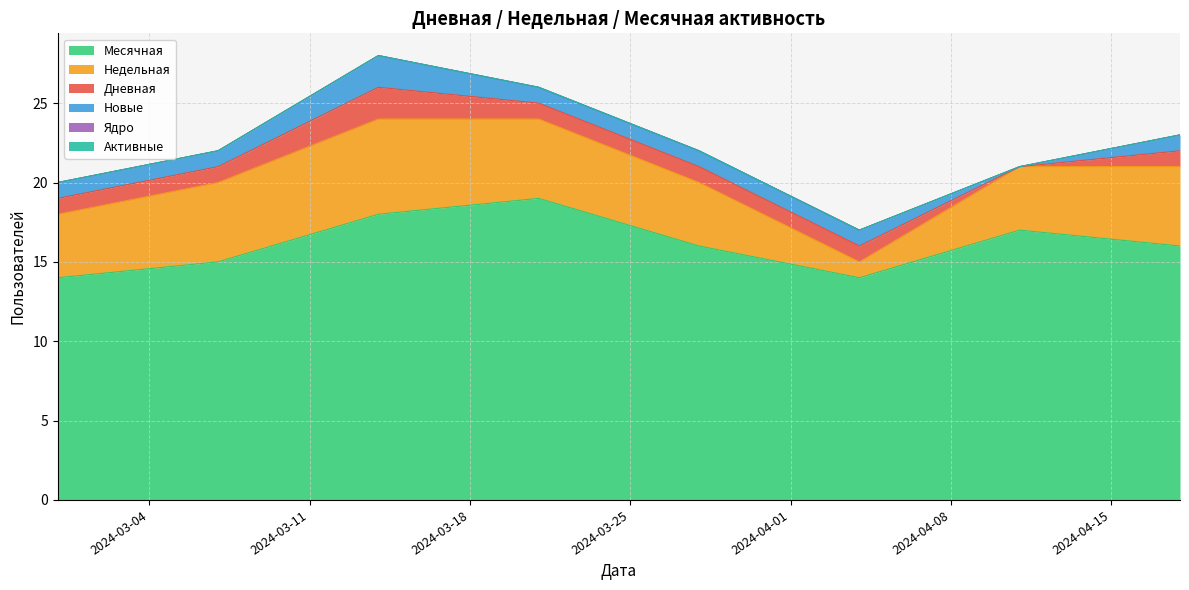

What are all the series names shown in the legend?

Месячная, Недельная, Дневная, Новые, Ядро, Активные